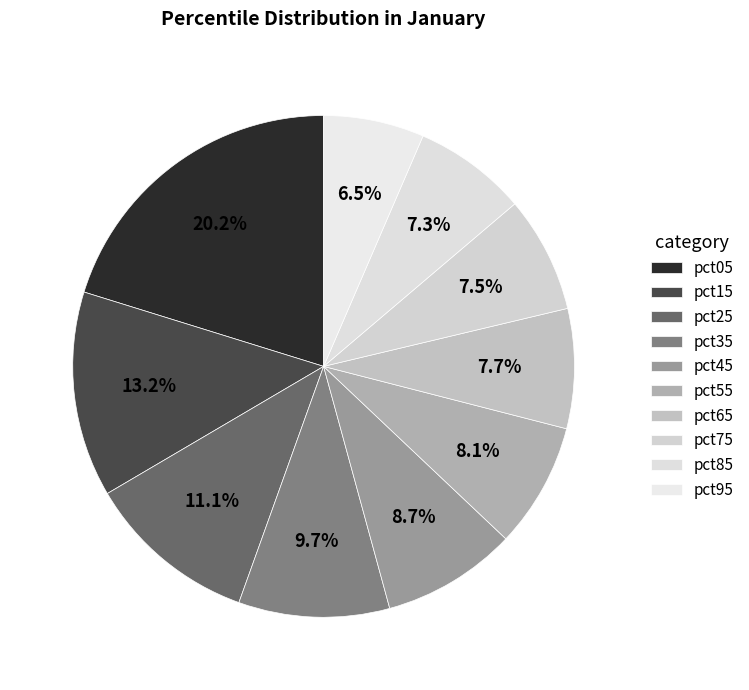

What is the ratio of the value at pct25 to the value at pct55?

1.4